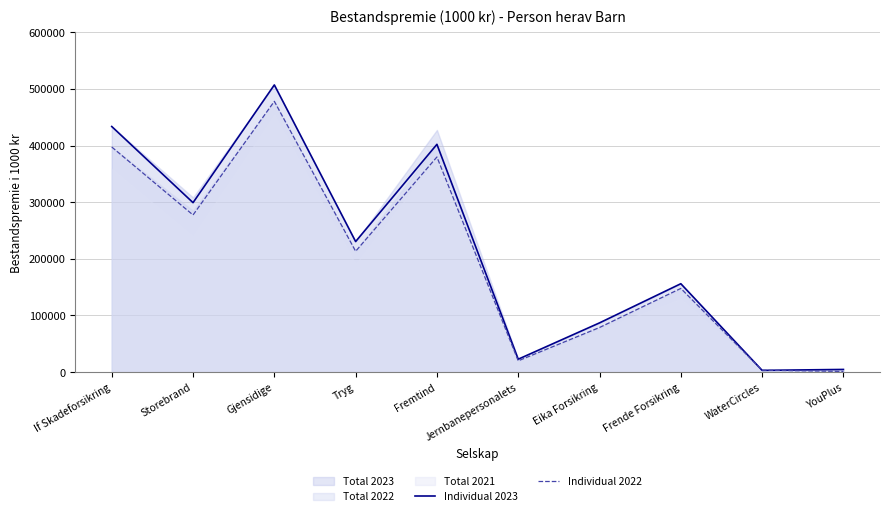

What is the sum of the Individual 2022 values at Frende Forsikring and Tryg?

361111